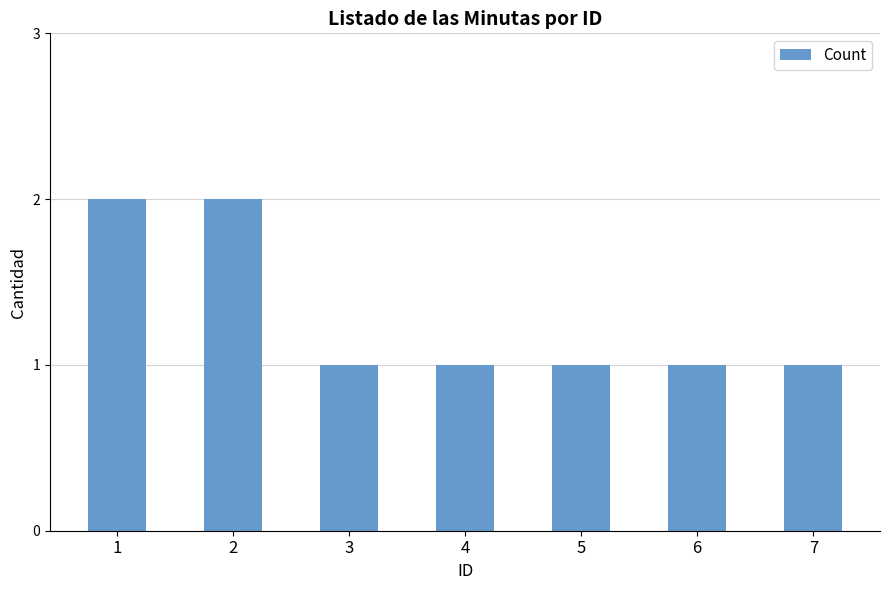

What is the change in value from 2 to 6?

-1